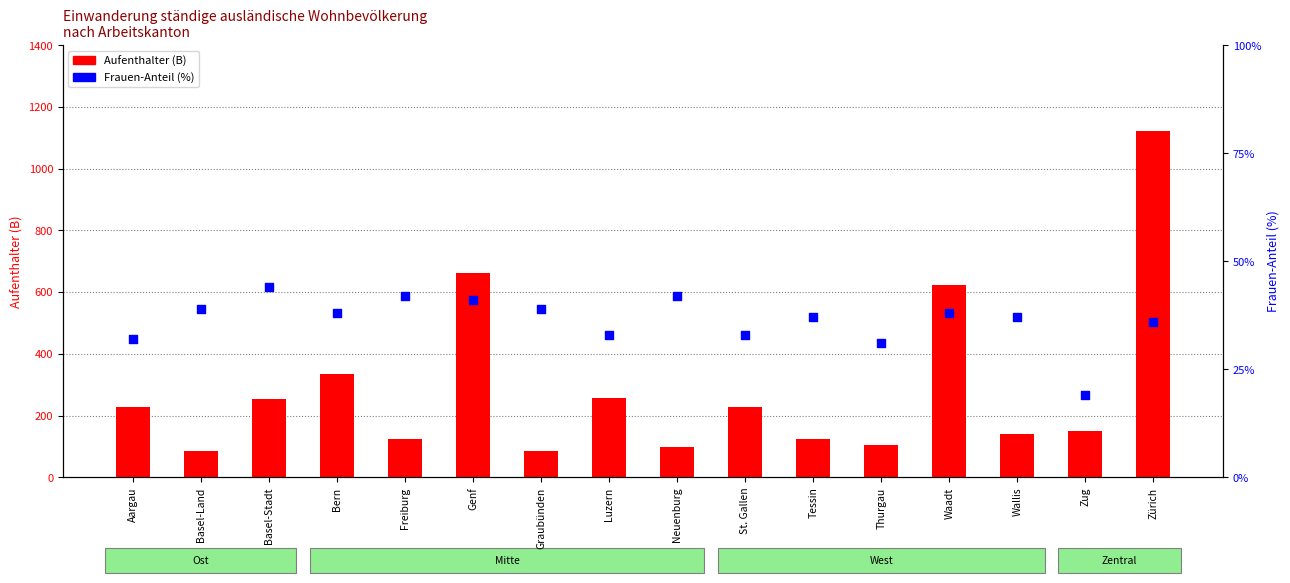

Which series contains the highest Y value?

Aufenthalter (B)